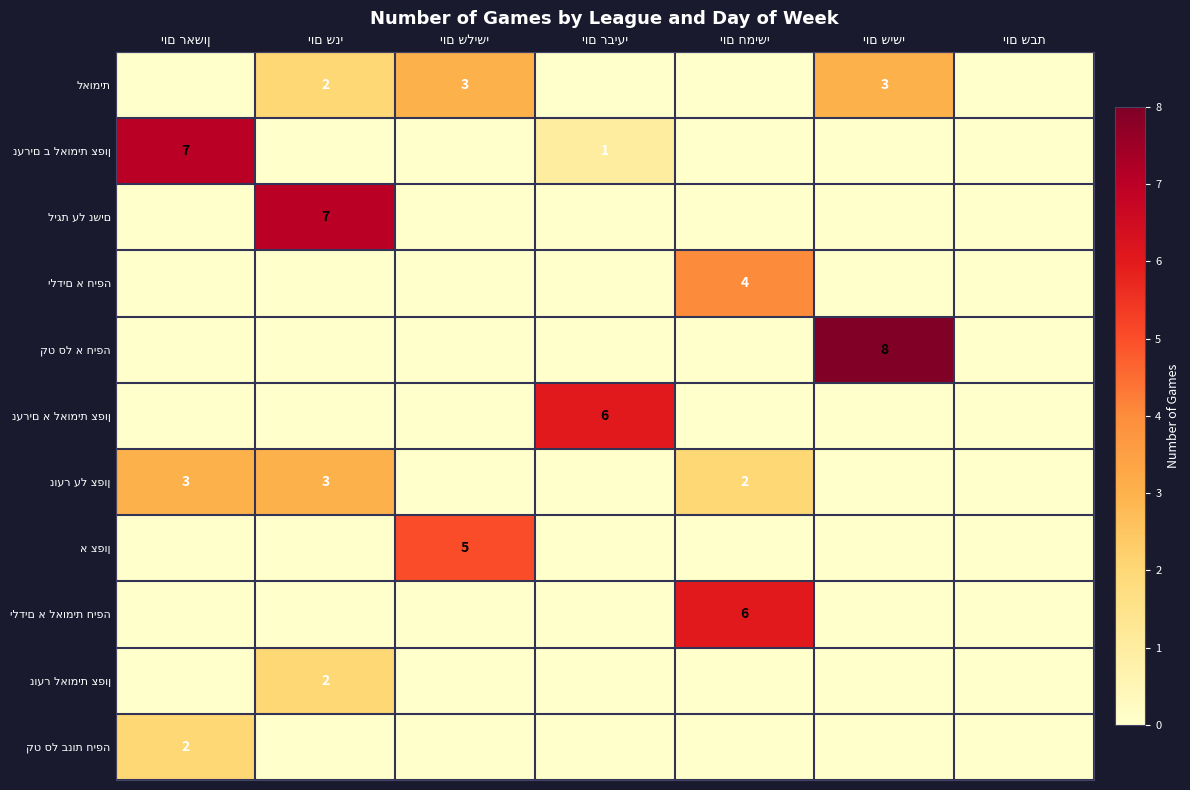

Rank the series at יום ראשון from highest to lowest value.

נערים ב לאומית צפון, נוער על צפון, קט סל בנות חיפה, לאומית, ליגת על נשים, ילדים א חיפה, קט סל א חיפה, נערים א לאומית צפון, א צפון, ילדים א לאומית חיפה, נוער לאומית צפון